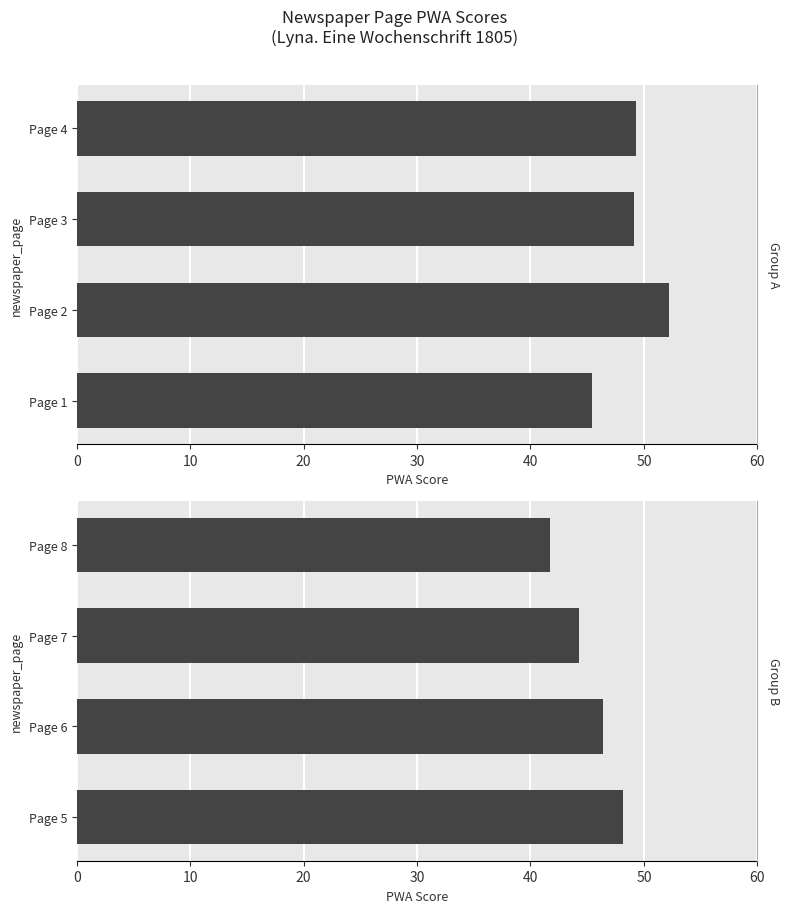

What is the smallest value displayed?

41.7